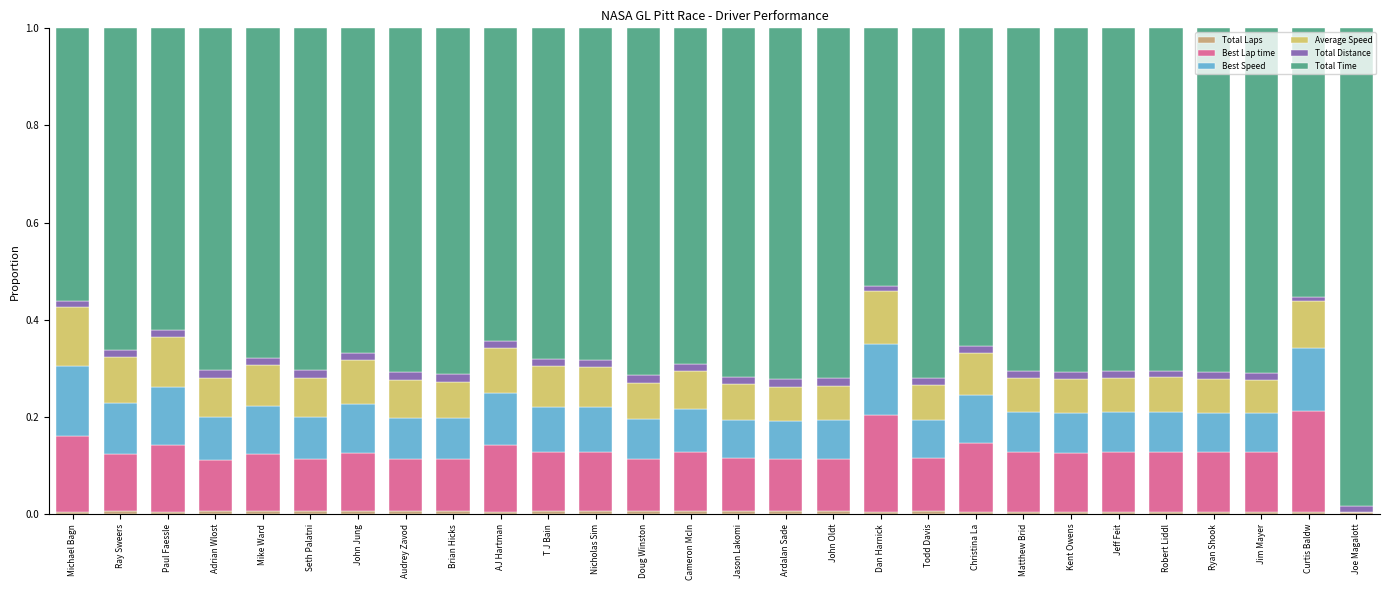

What is the label of the 18th bar from the right?

T J Bain